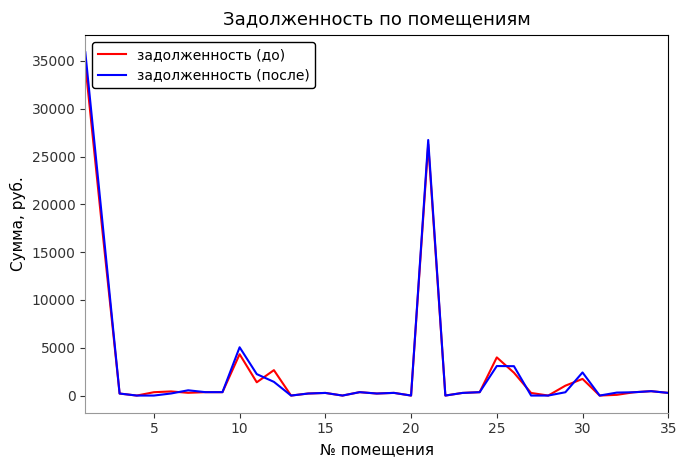

What are all the series names shown in the legend?

задолженность (до), задолженность (после)